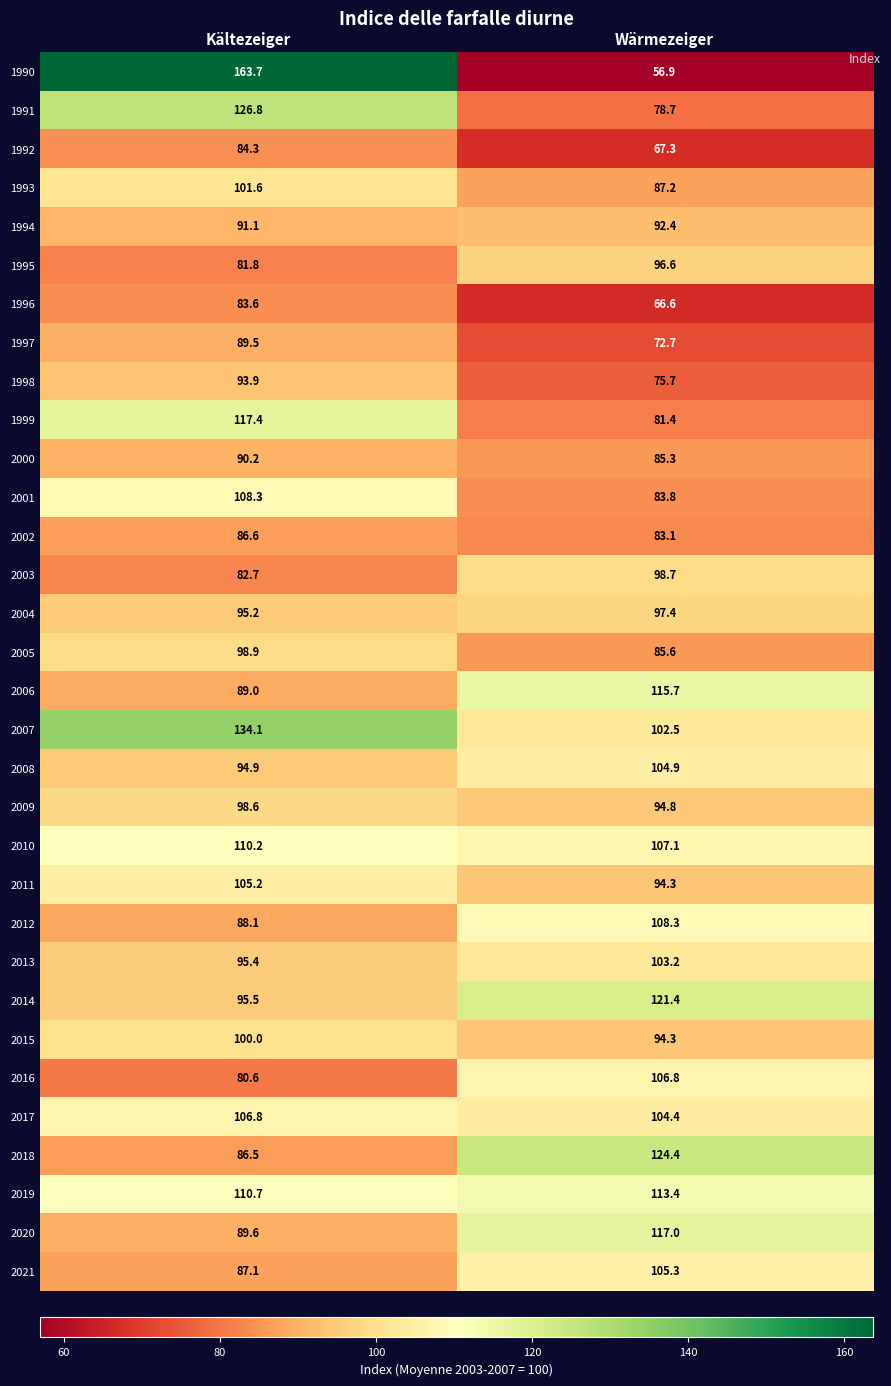

Between Kältezeiger and Wärmezeiger, which series saw the biggest shift?

1990